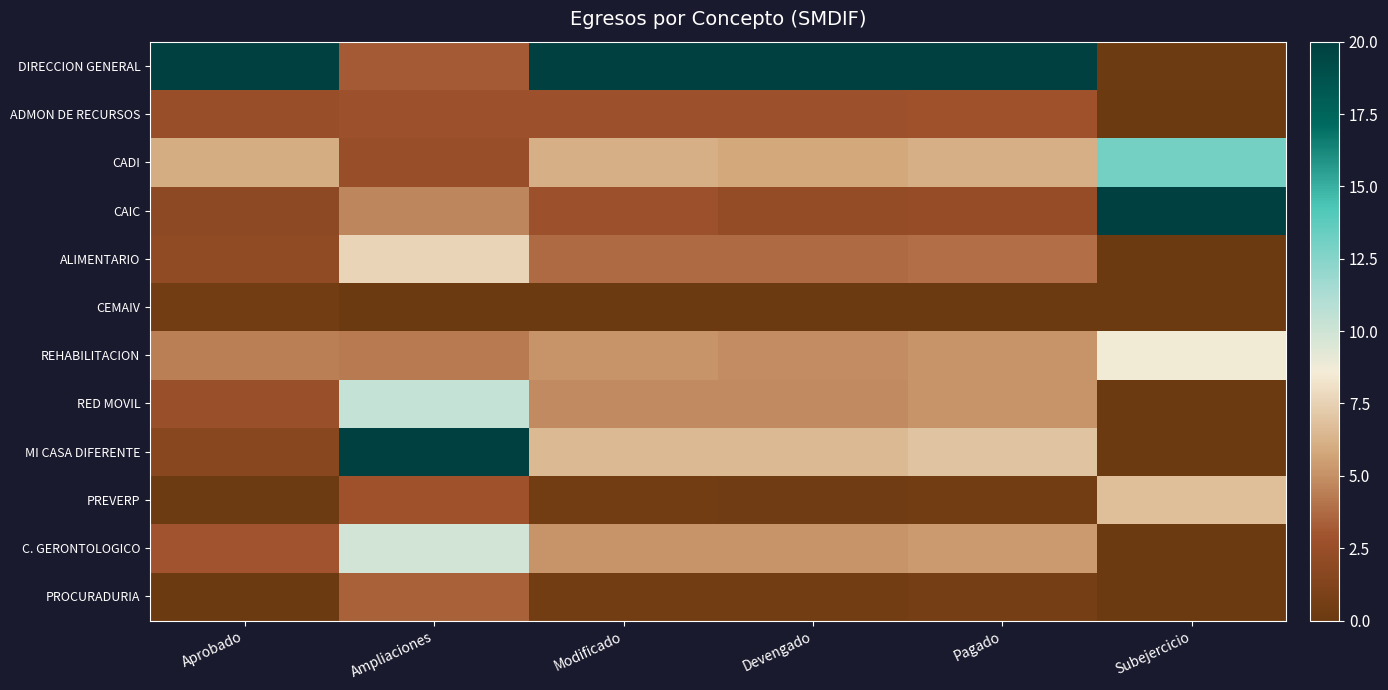

Which category has the highest value across all series?

Aprobado